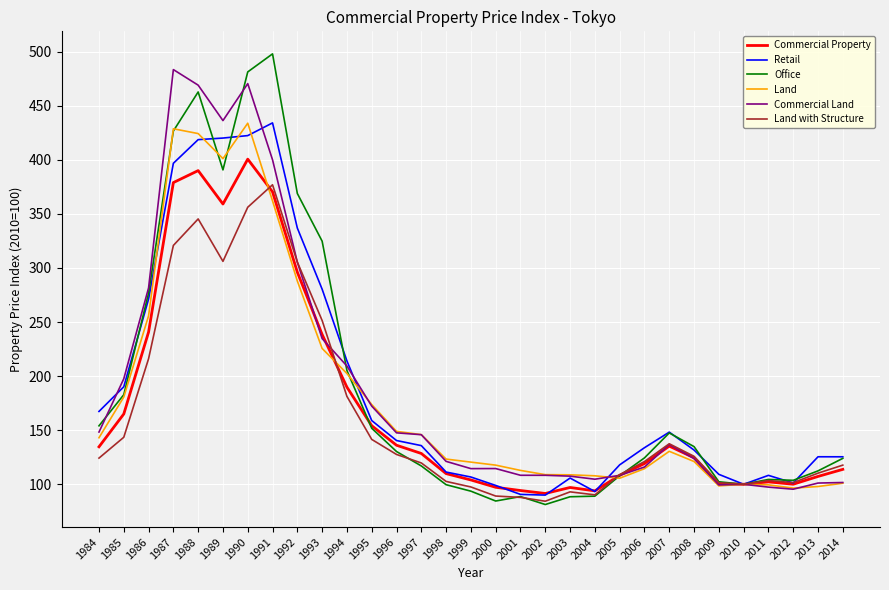

Is it true that Office equals 324.8 at 1993?

True